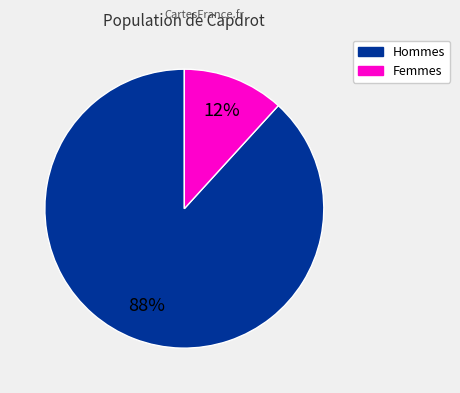

Does any single category account for the majority?

Yes